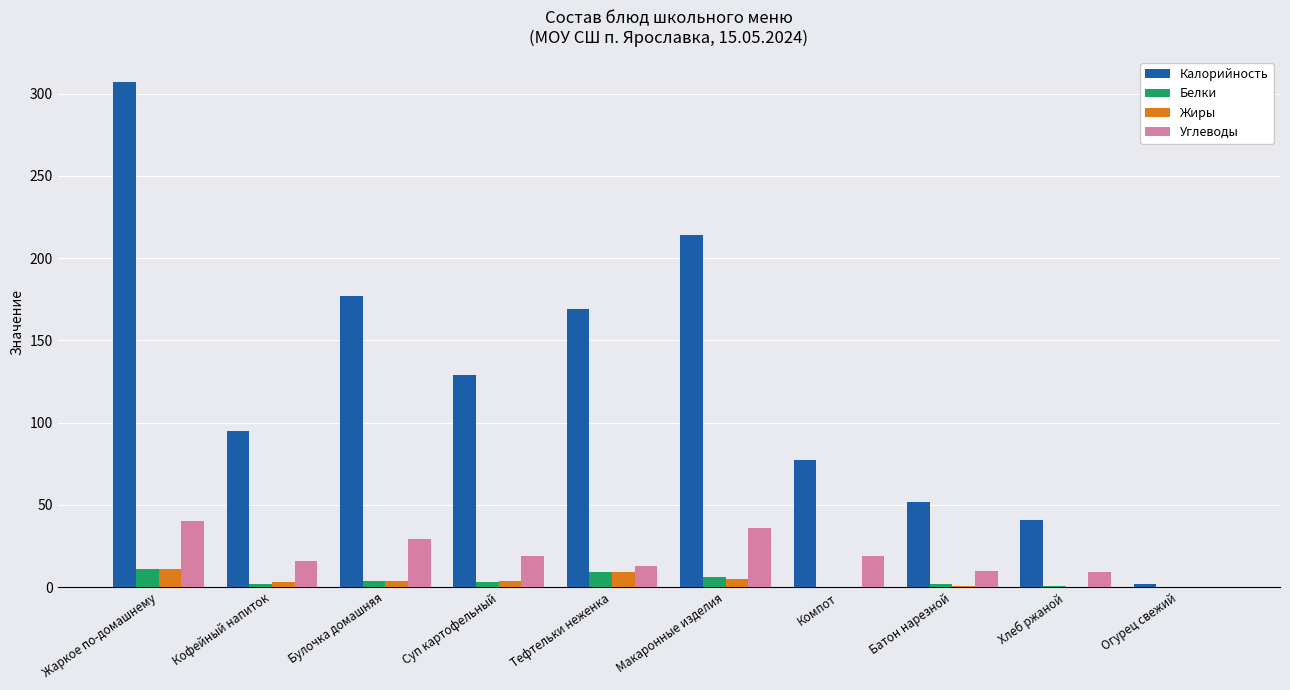

What is the sum of all Белки values?

38